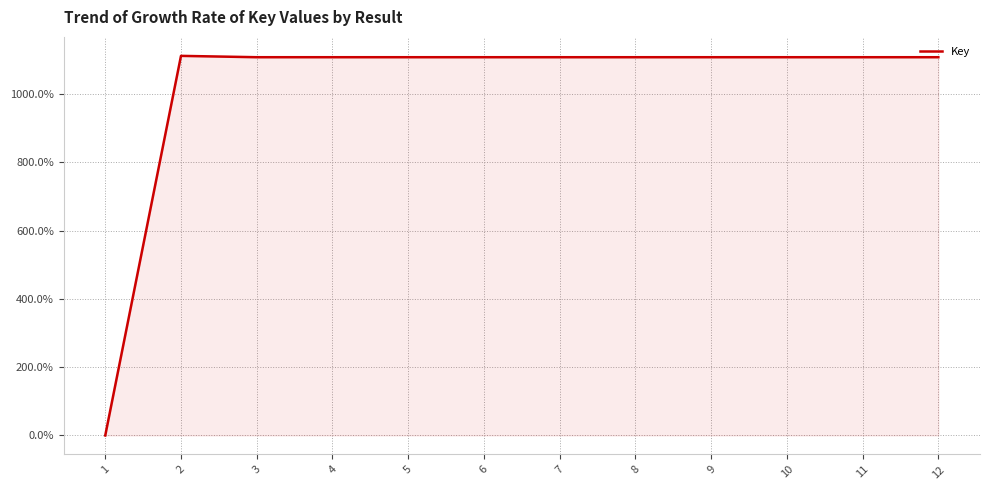

What is the greatest value displayed?

1112.1